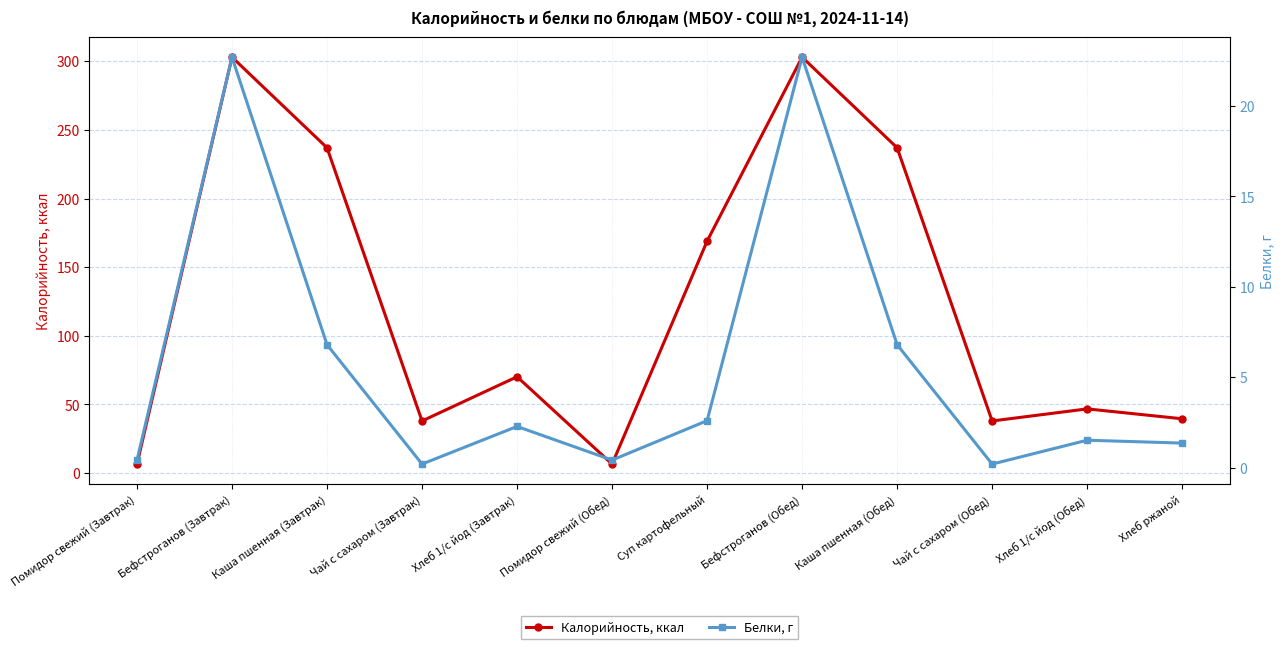

Reading left to right, transcribe all the data shown in this chart.

Калорийность, ккал: 6.6	303.0	237.0	38.0	70.2	6.6	169.0	303.0	237.0	38.0	46.8	39.6
Белки, г: 0.4	22.7	6.8	0.2	2.3	0.4	2.6	22.7	6.8	0.2	1.5	1.4